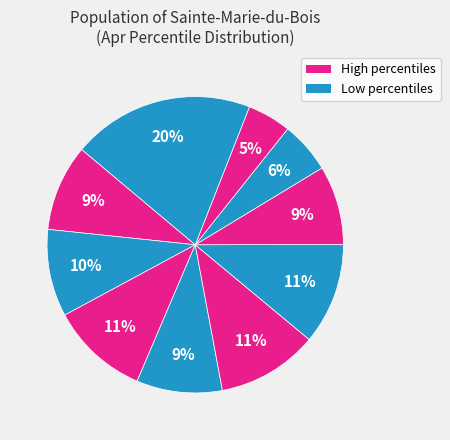

How many slices are in this pie chart?

10